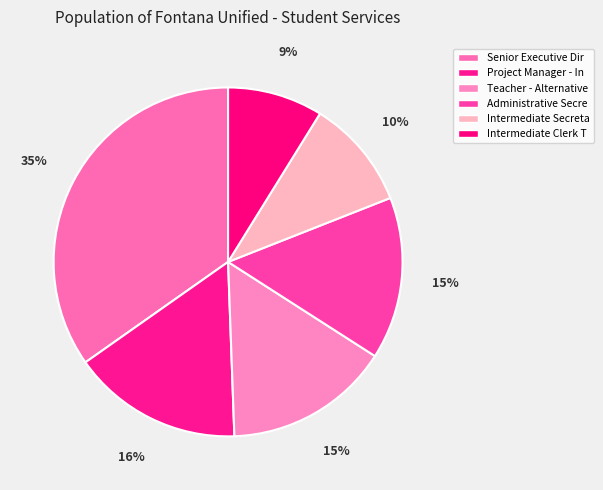

What percentage is the Project Manager - In slice, to the nearest percent?

16%